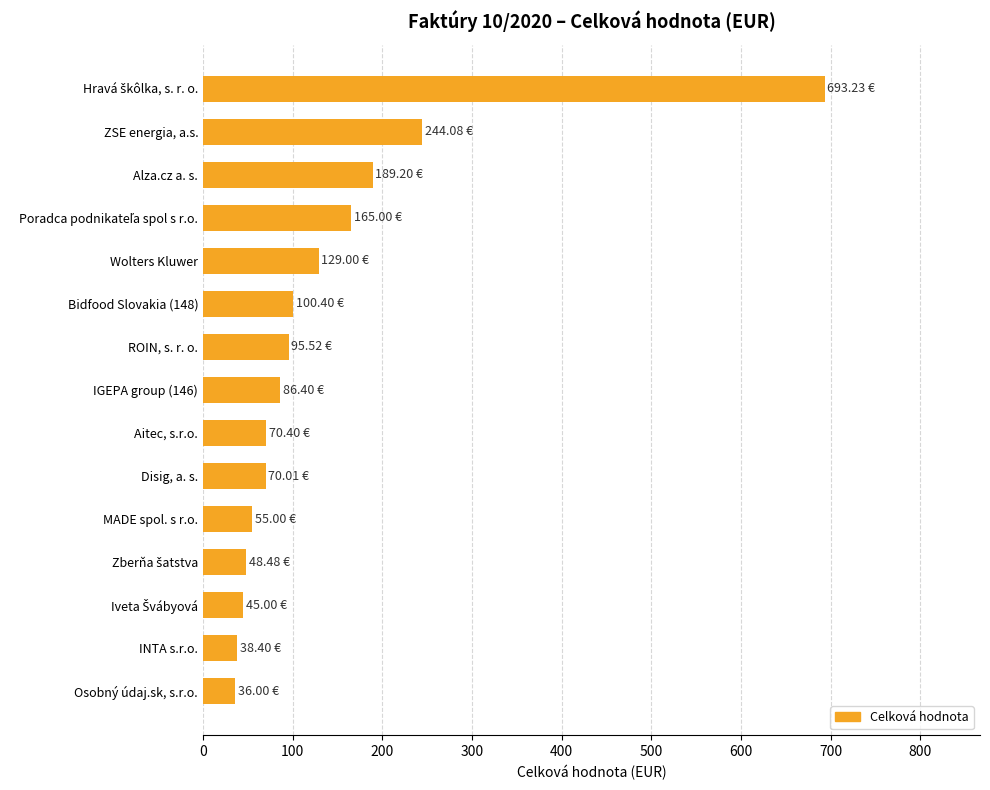

What is the change in value from Disig, a. s. to INTA s.r.o.?

-31.6